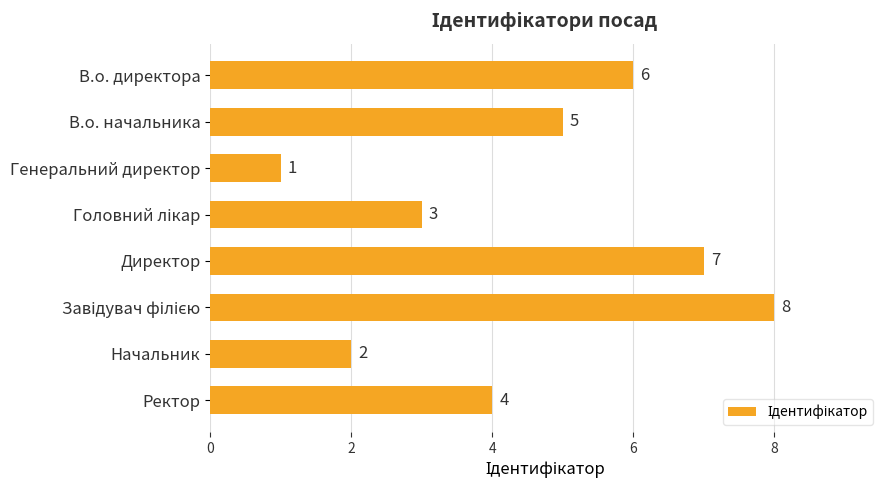

What position from the bottom is В.о. директора?

8